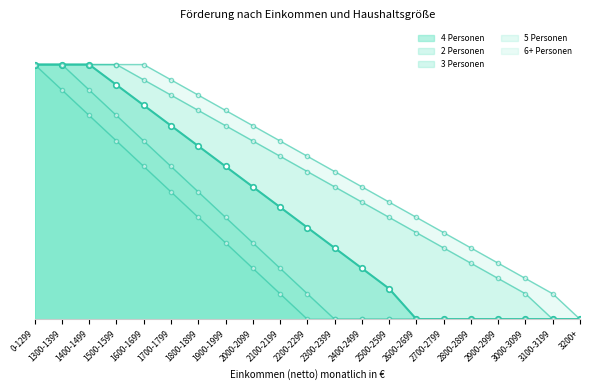

True or false: 3 Personen and 5 Personen cross at least once.

False